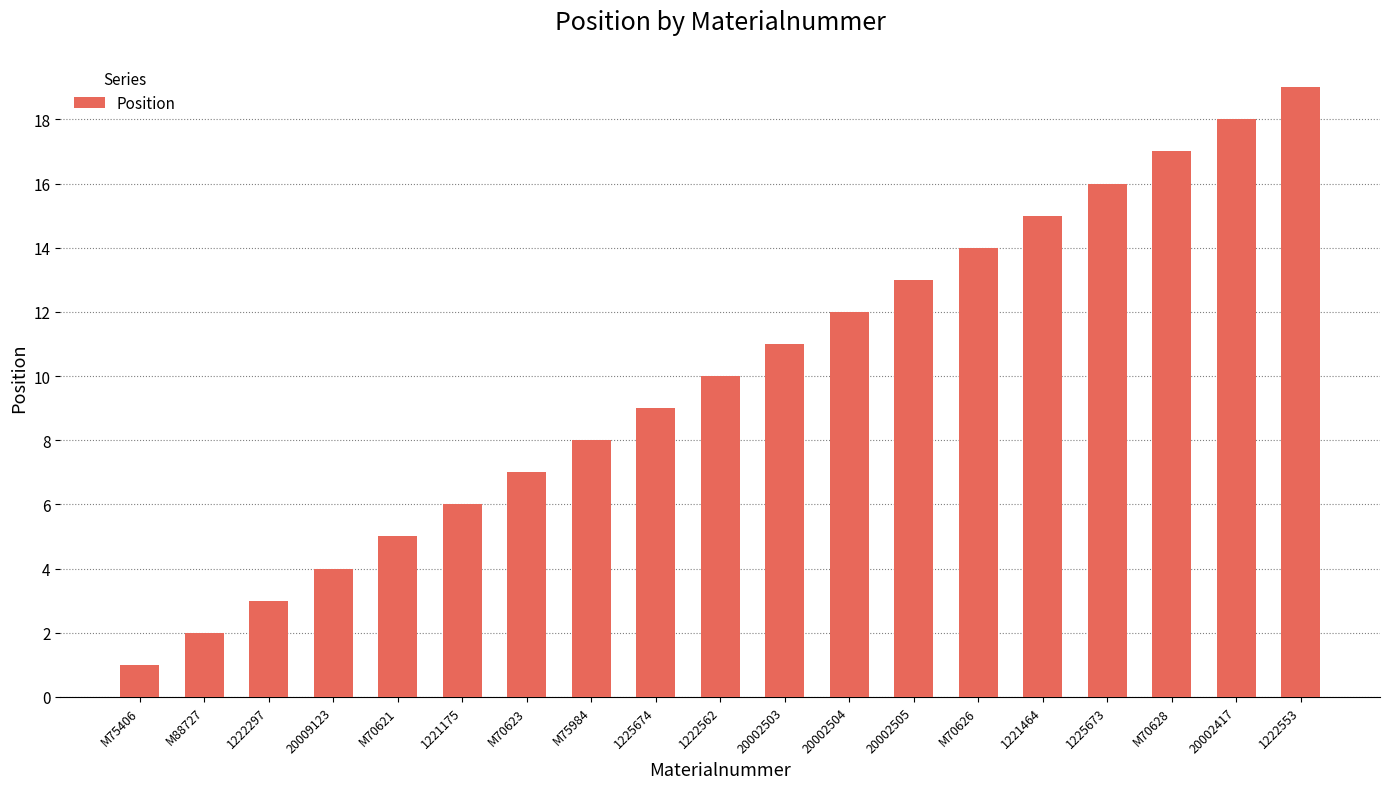

Is it true that the value at 1222553 is 19?

True